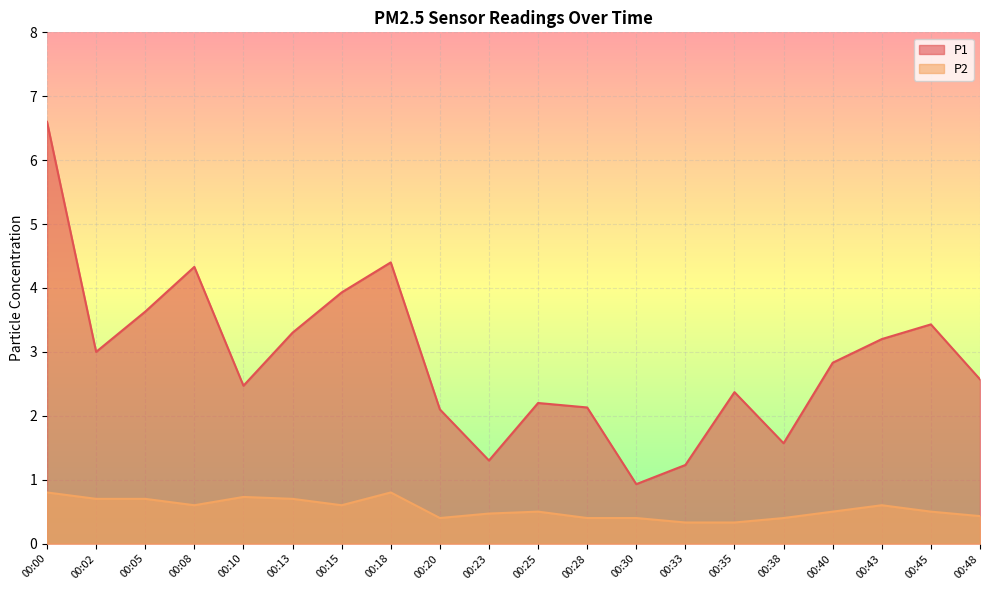

What is the value of the P1 point at the 19th from the left?

3.4